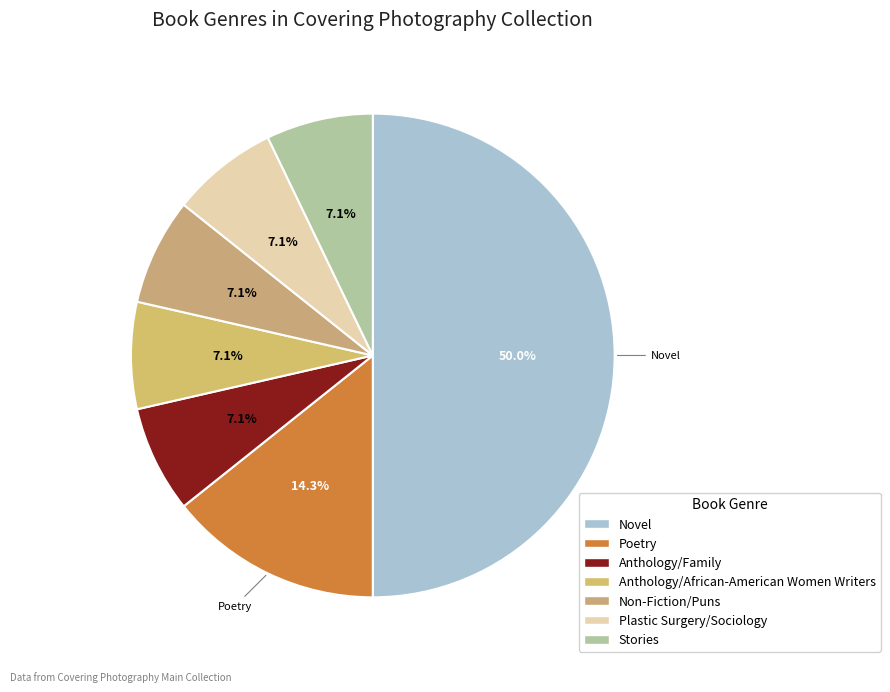

What percentage is the Plastic Surgery/Sociology slice, to the nearest percent?

7%